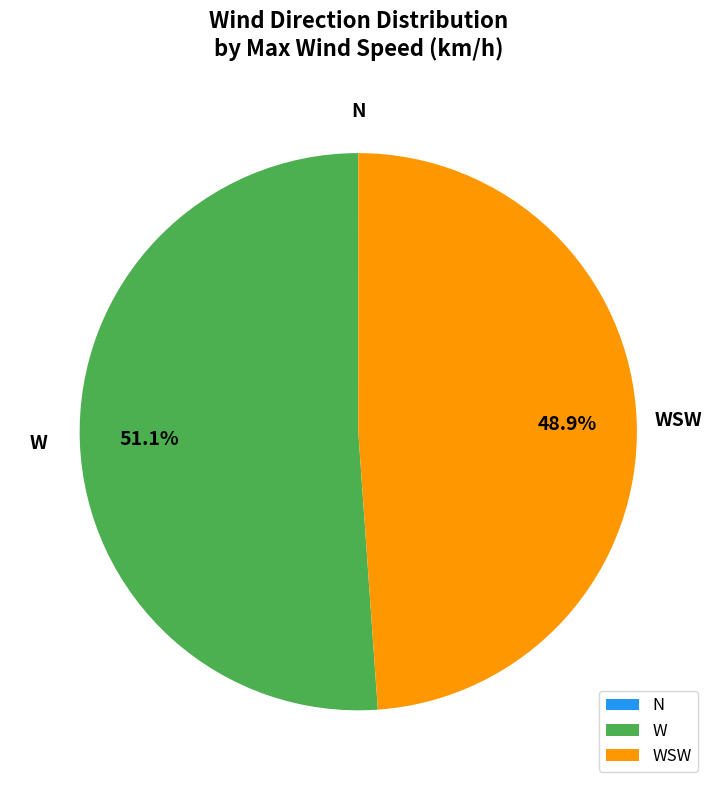

Is there a majority slice in this chart?

Yes